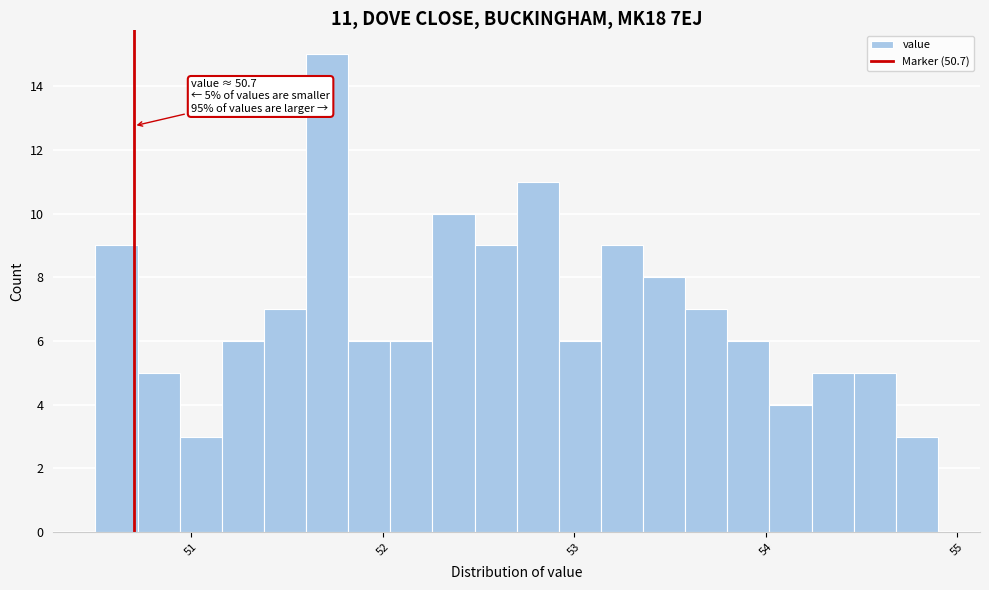

Read against the x-axis, roughly where is the centre of the tallest bar?

51.7